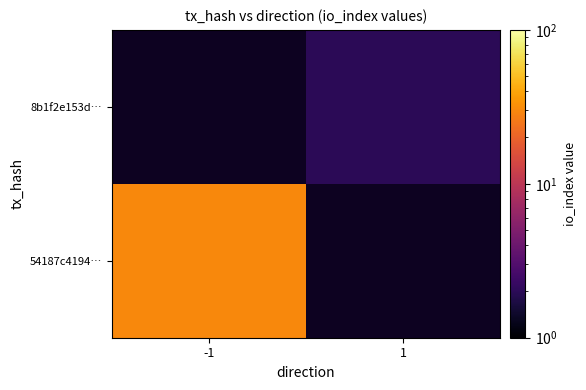

Rank the series at -1 from highest to lowest value.

54187c4194…, 8b1f2e153d…